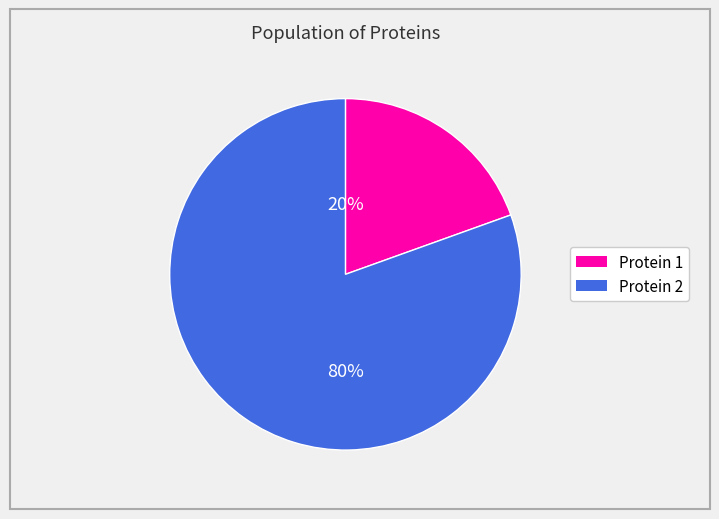

Is there any slice that represents more than half of the pie?

Yes